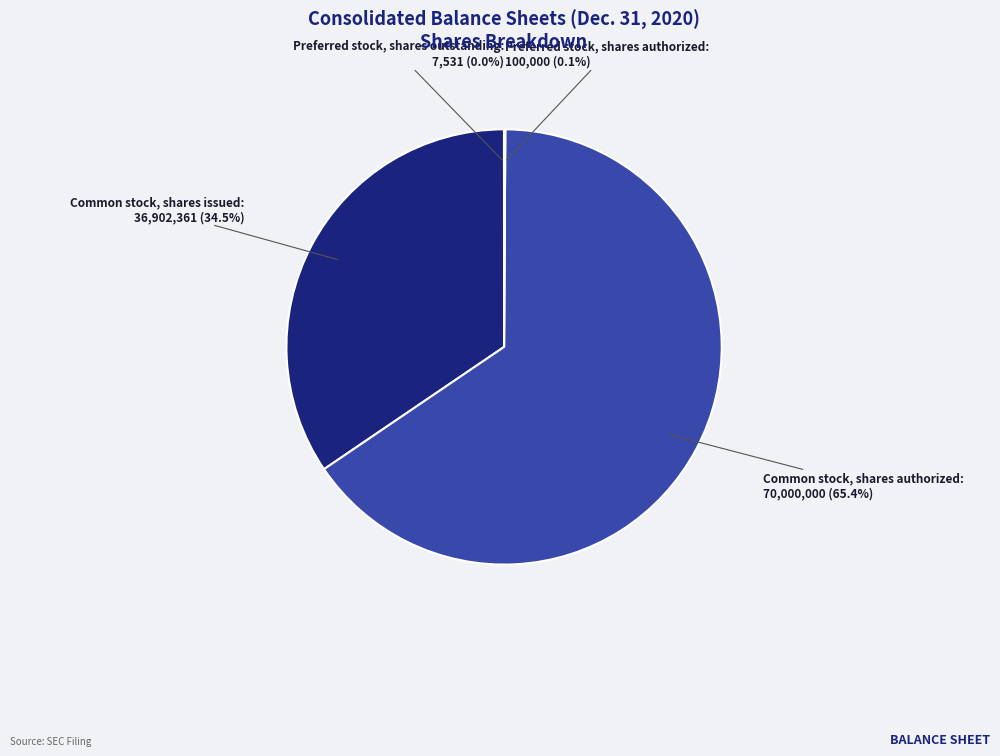

Which category accounts for the majority?

Common stock, shares authorized